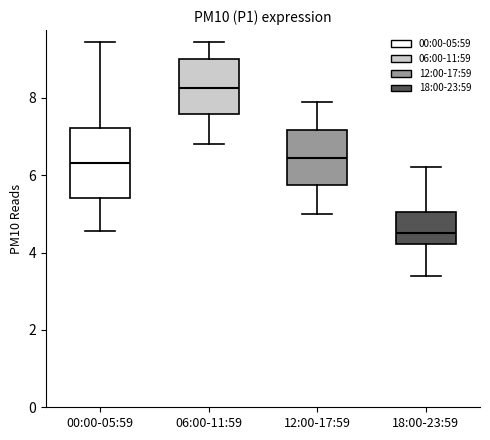

Which box has the lowest median line?

18:00-23:59